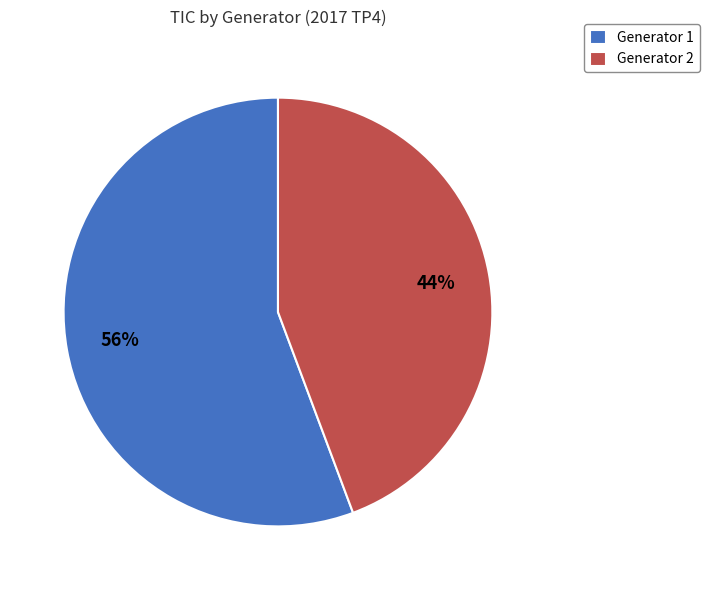

To the nearest percent, what portion does Generator 2 represent?

44%